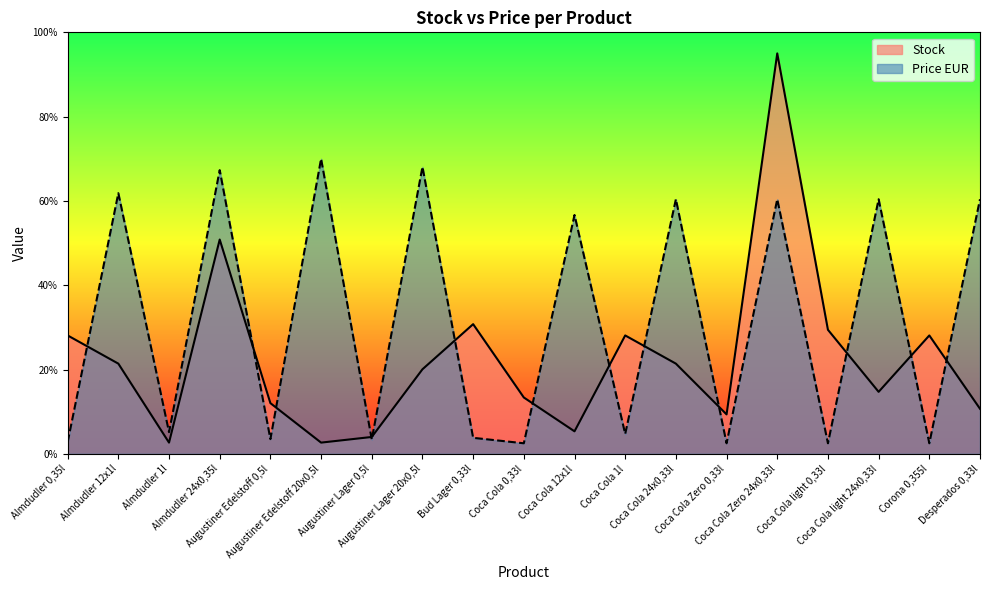

Does the chart have visible grid lines?

No